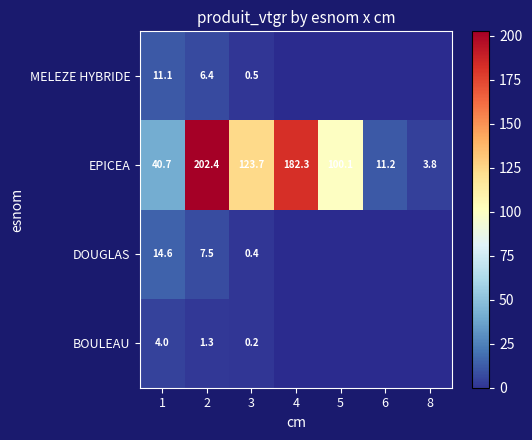

At which category is the sum across all series the highest?

2